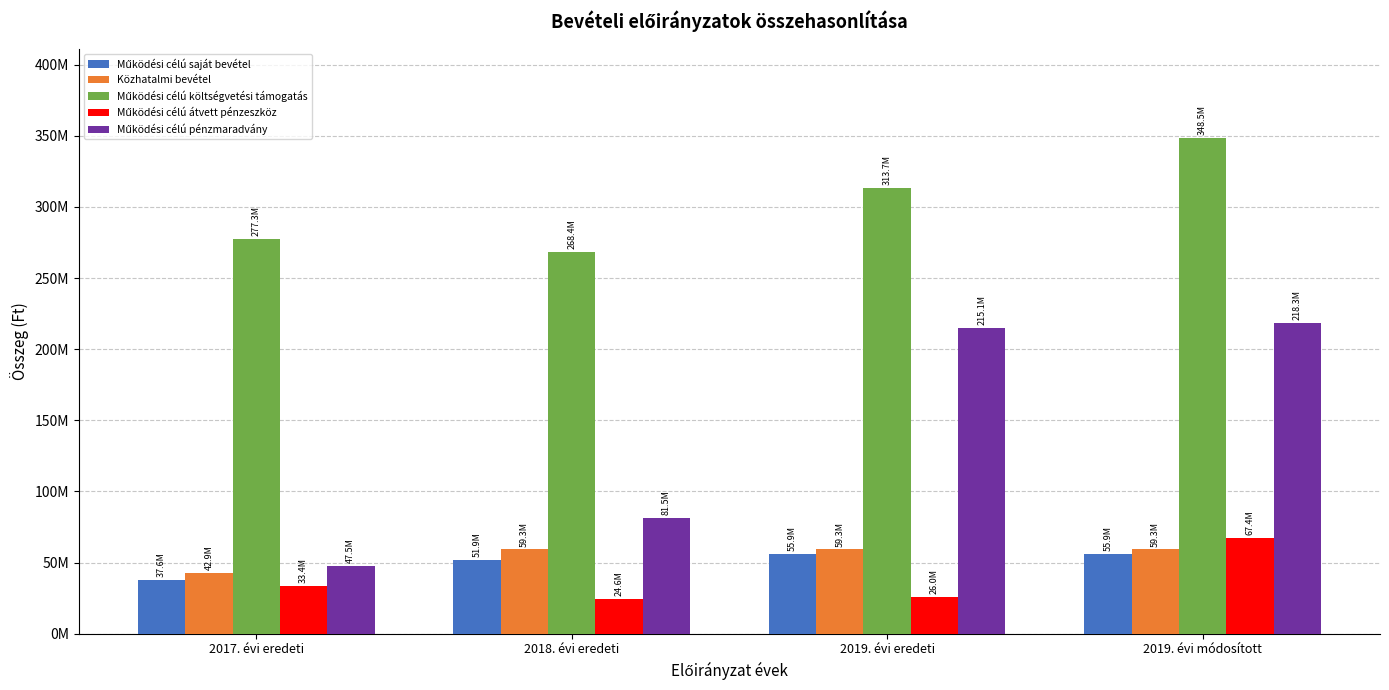

At which category is the sum across all series the highest?

2019. évi módosított